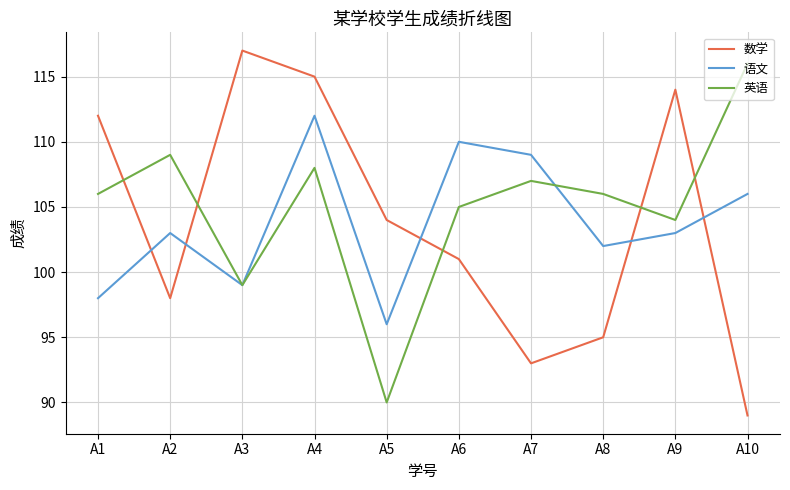

At which category is the sum across all series the highest?

A4